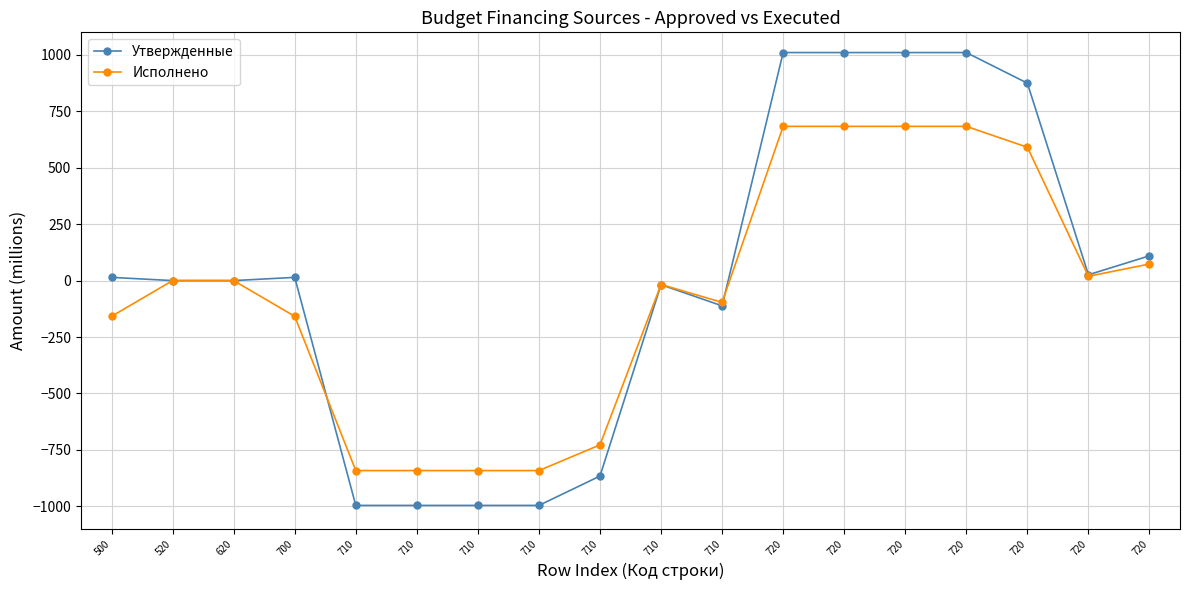

What are all the series names shown in the legend?

Утвержденные, Исполнено